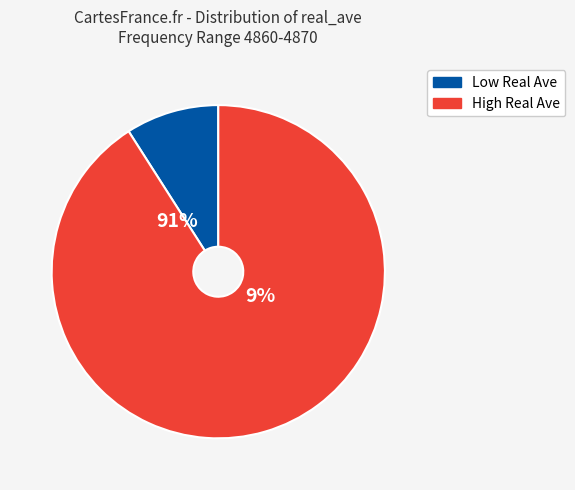

Does any single category account for the majority?

Yes